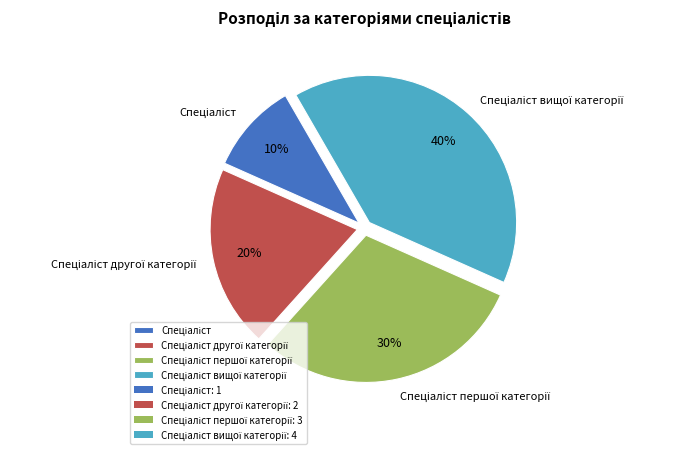

Is there any slice that represents more than half of the pie?

No